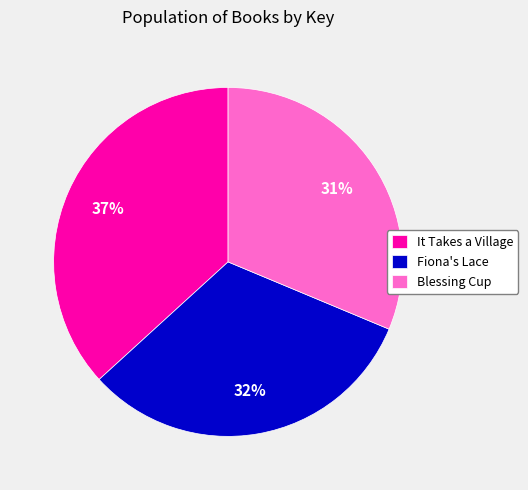

To the nearest percent, what is the average slice percentage?

33%